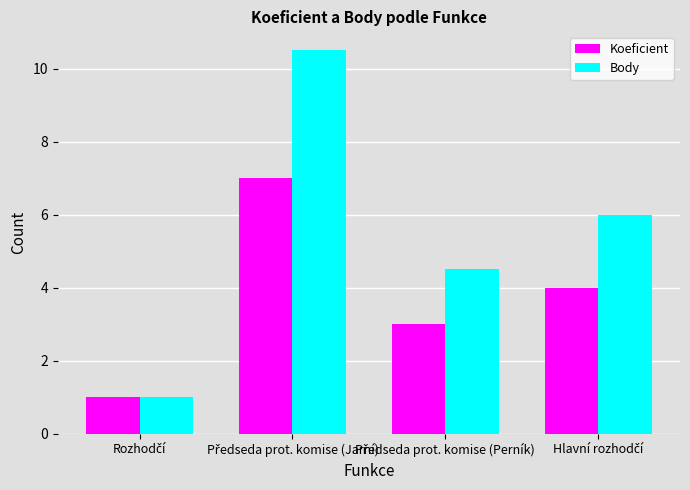

What is the lowest value of the Body series?

1.0